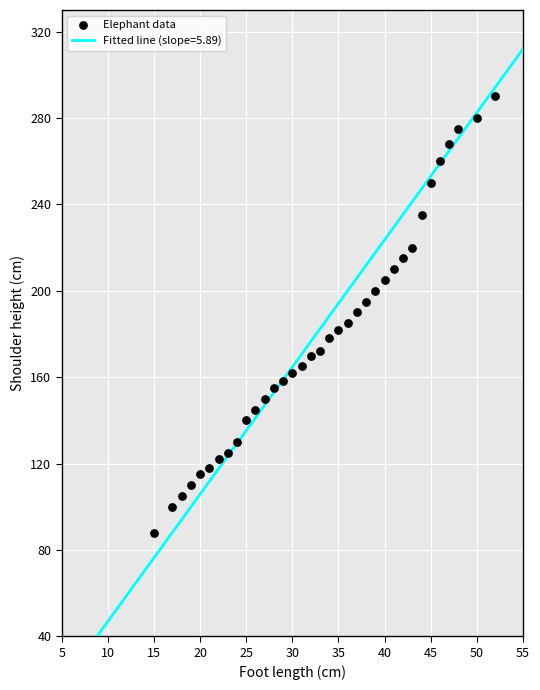

What is the range of Y values (max minus min)?

202